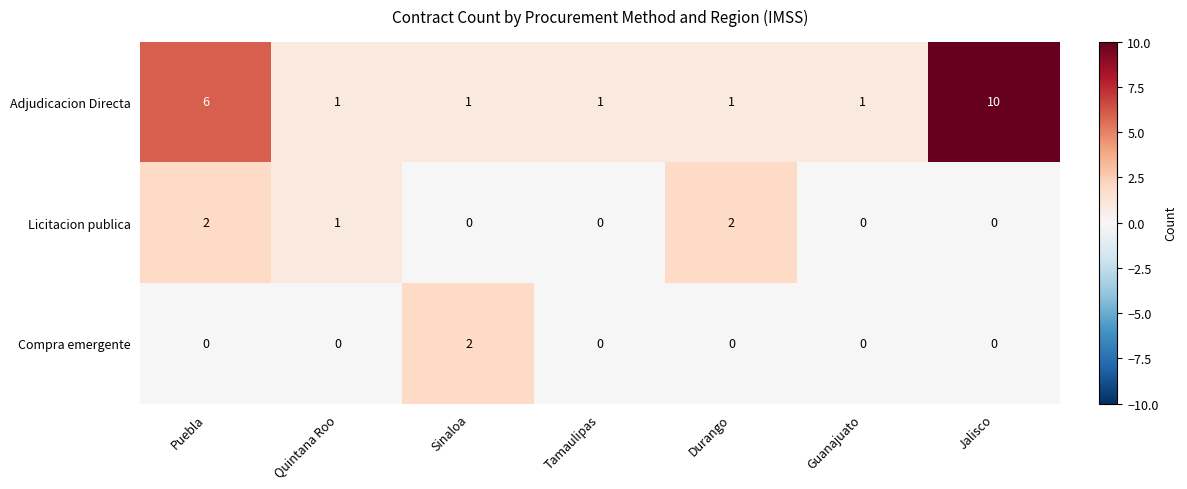

How many values in Compra emergente are above zero?

1